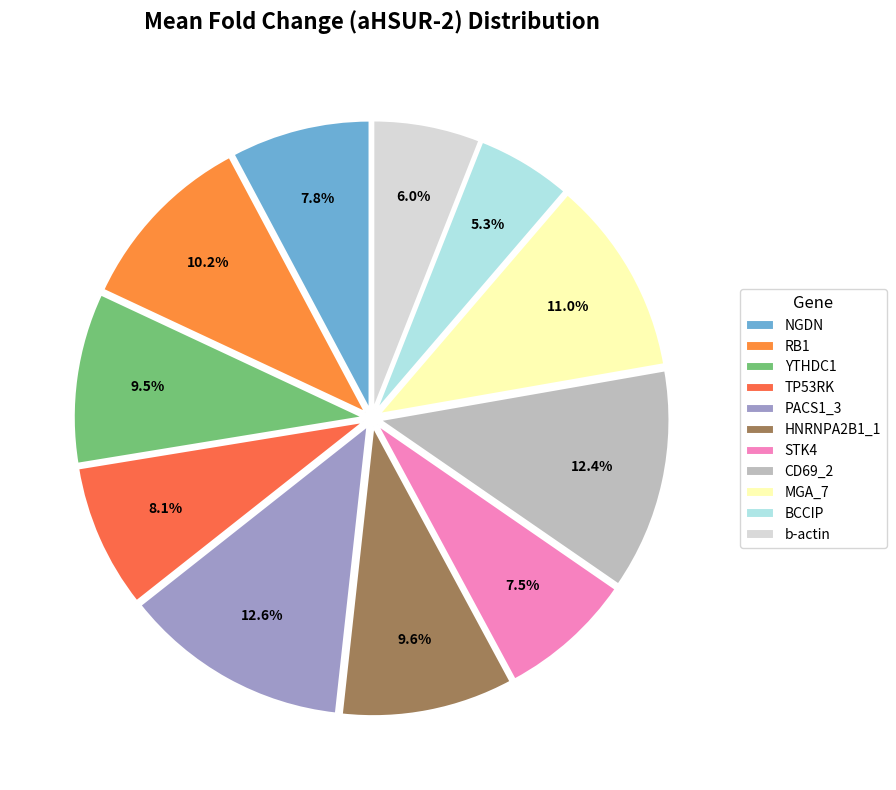

How much of the chart is everything except NGDN?

92.2%